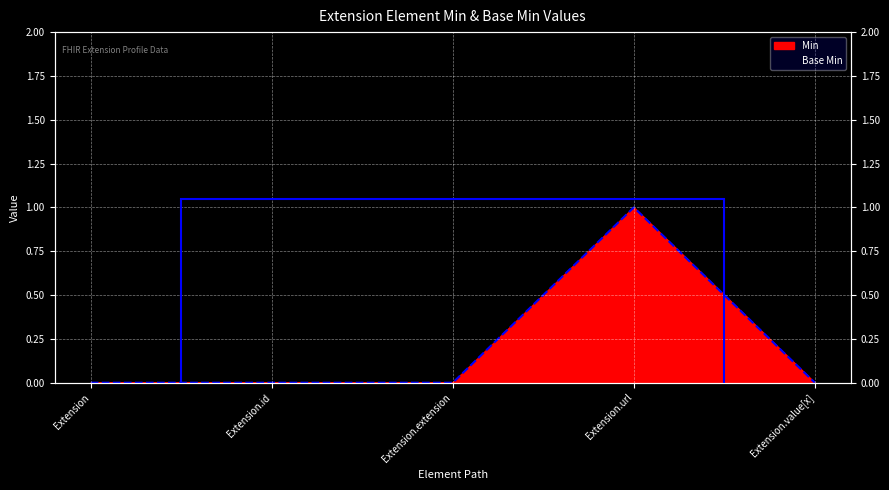

The Min series shows 0 at Extension.extension. True or false?

True